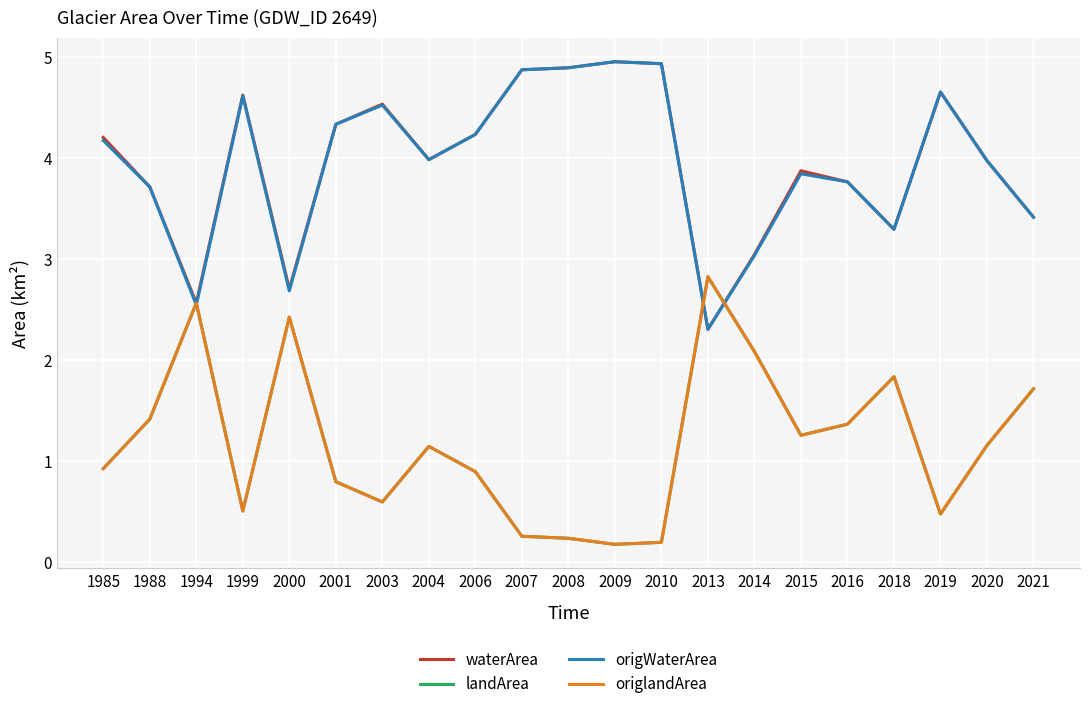

Does the chart display data point markers on the line(s)?

No